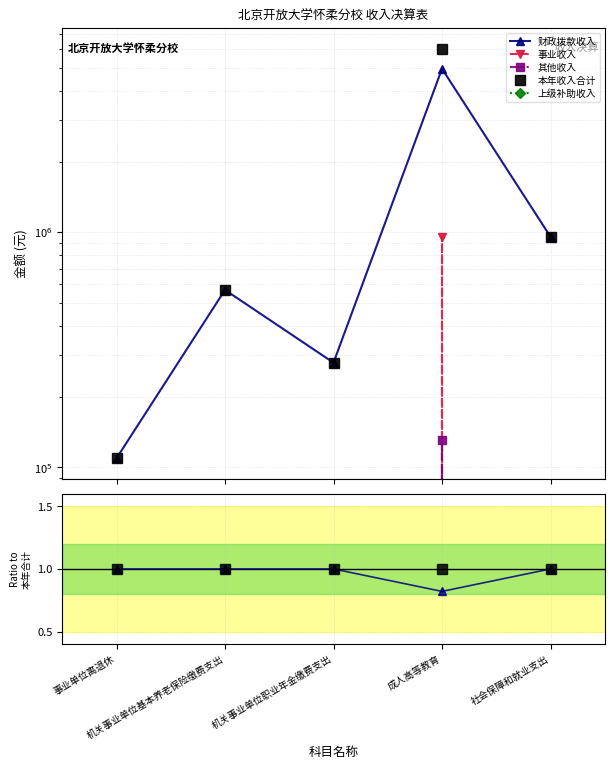

Which series has the widest spread of values?

财政拨款收入